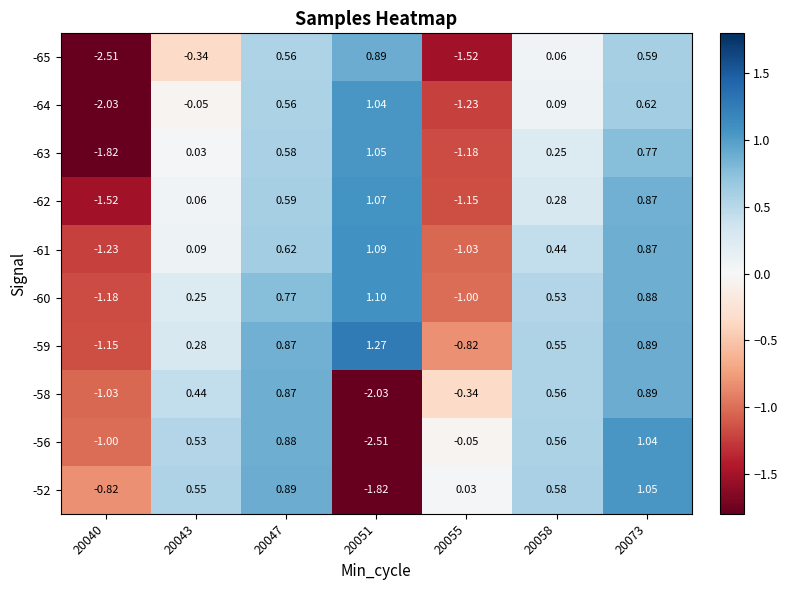

Is the value of -52 at 20051 greater than the value of -61 at 20073?

No